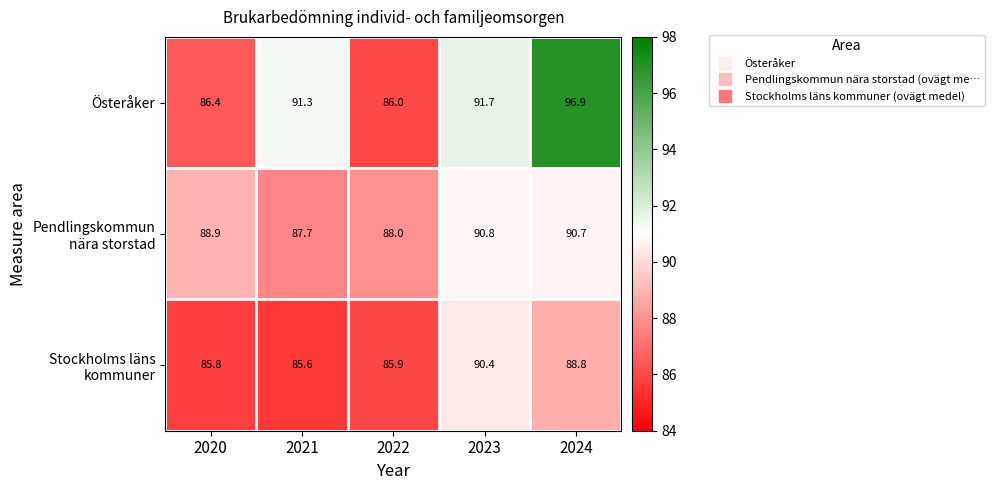

How many categories are shown in the chart?

5